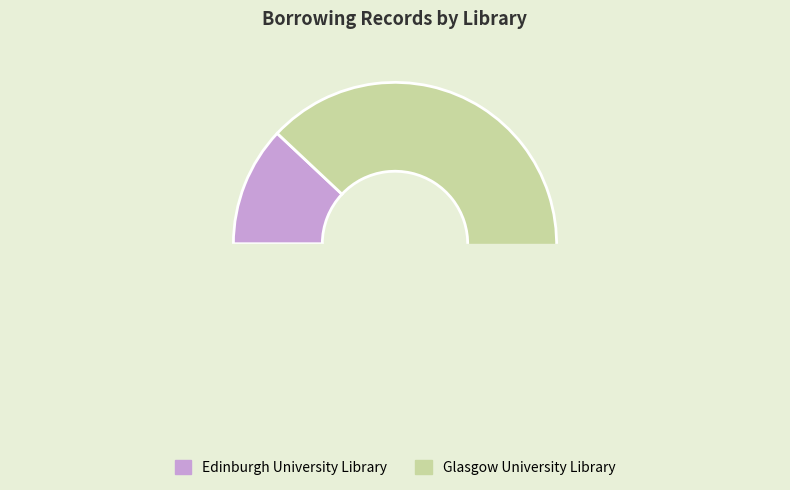

What is the change in value from Edinburgh University Library to Glasgow University Library?

+19